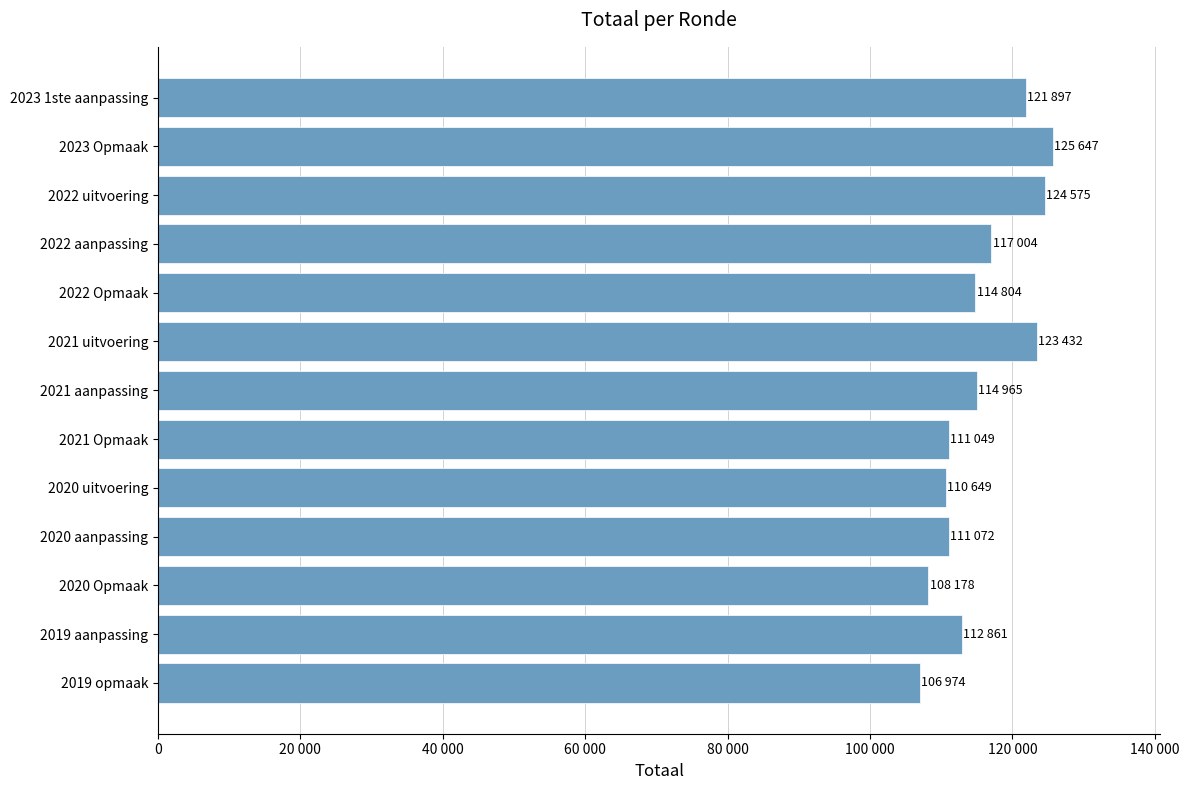

What is the difference between the maximum and second lowest values?

17469